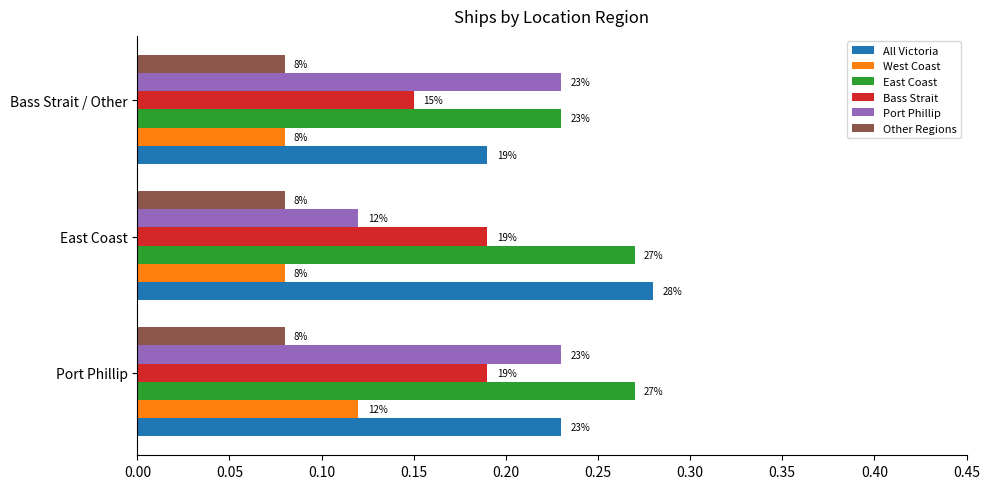

What are all the series names shown in the legend?

All Victoria, West Coast, East Coast, Bass Strait, Port Phillip, Other Regions